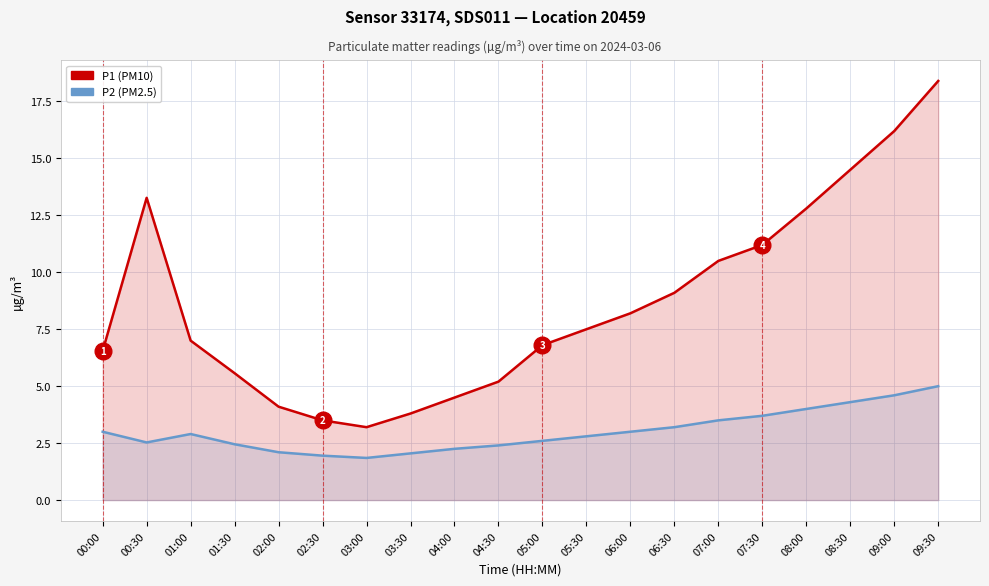

At which category does P1 (PM10) reach its first local peak?

00:30